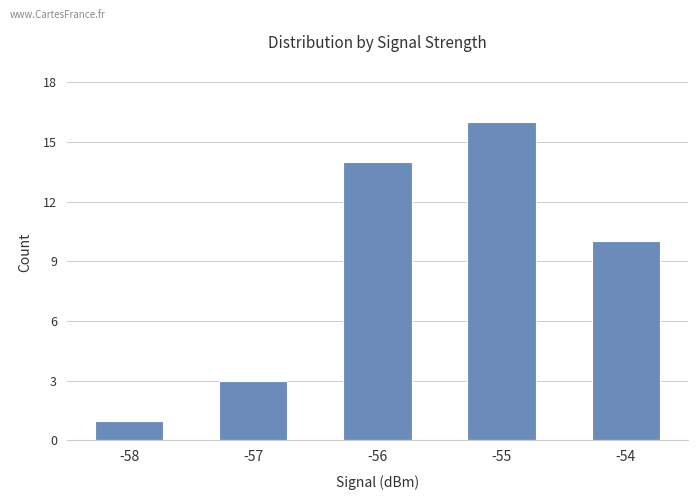

What is the greatest value displayed?

16